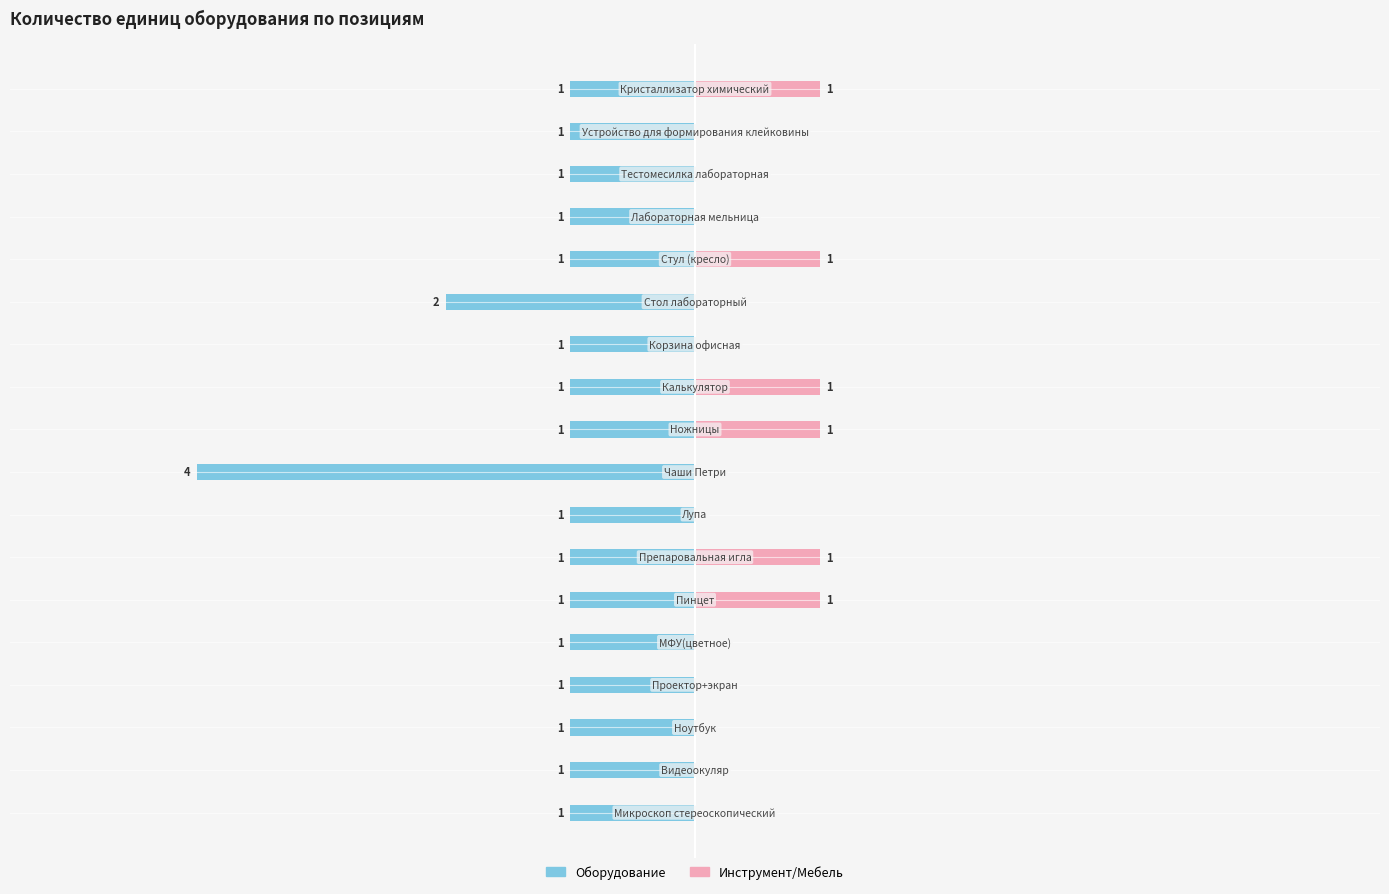

Which series changed the most between 4 and 7?

Оборудование